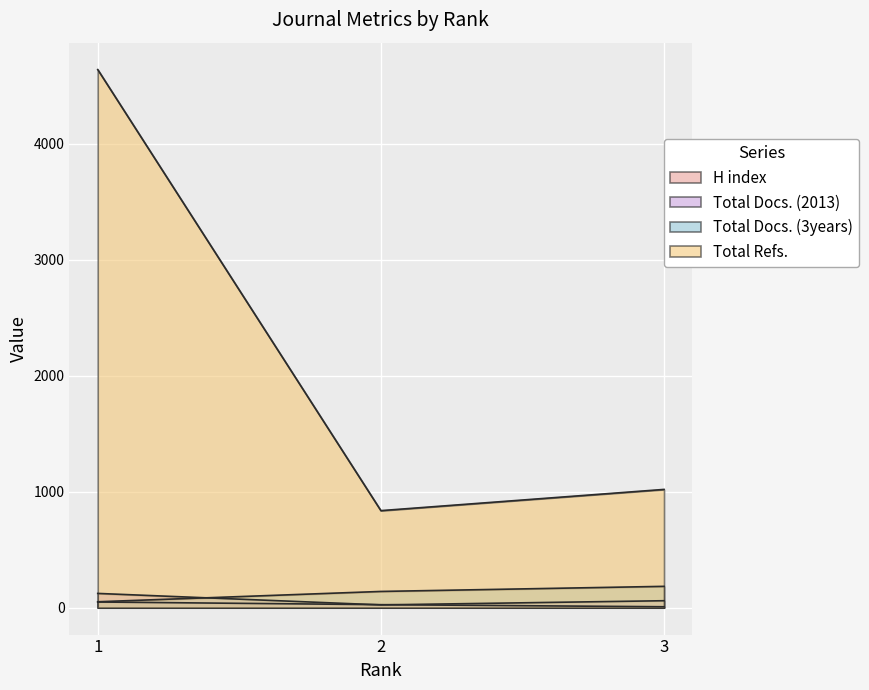

Reading left to right, extract all data points from this chart.

H index: 1=49	2=26	3=8
Total Docs. (2013): 1=123	2=24	3=60
Total Docs. (3years): 1=51	2=140	3=184
Total Refs.: 1=4641	2=837	3=1020